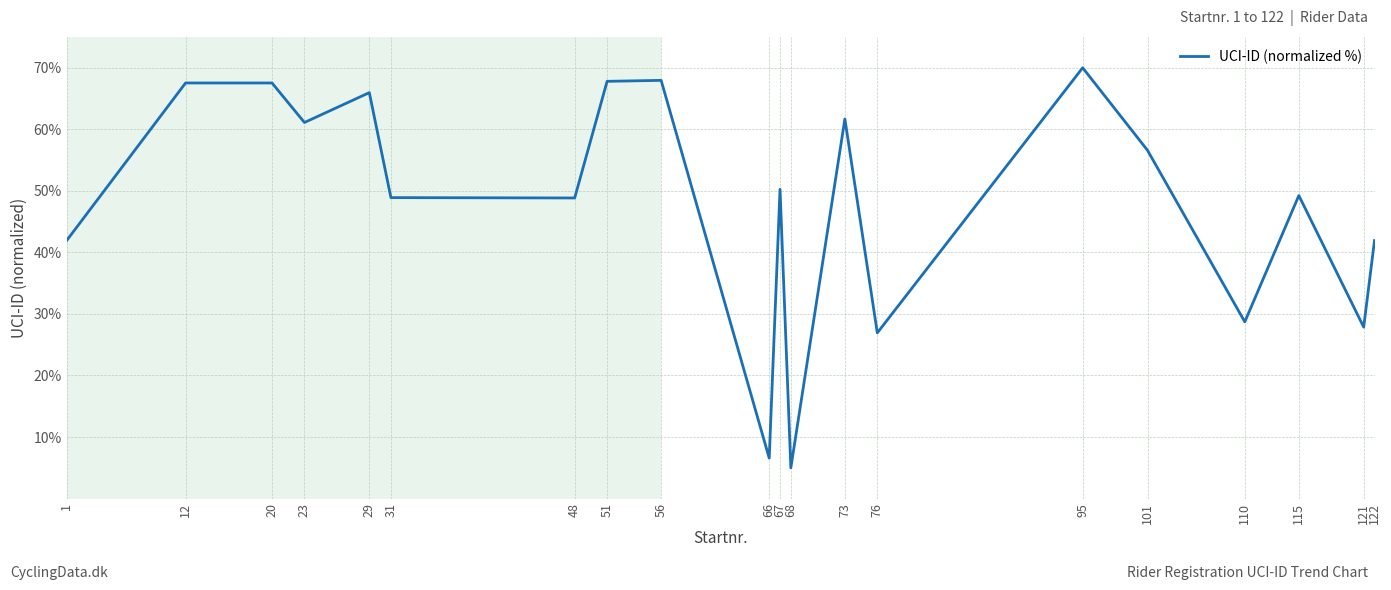

What is the average value?

48.1